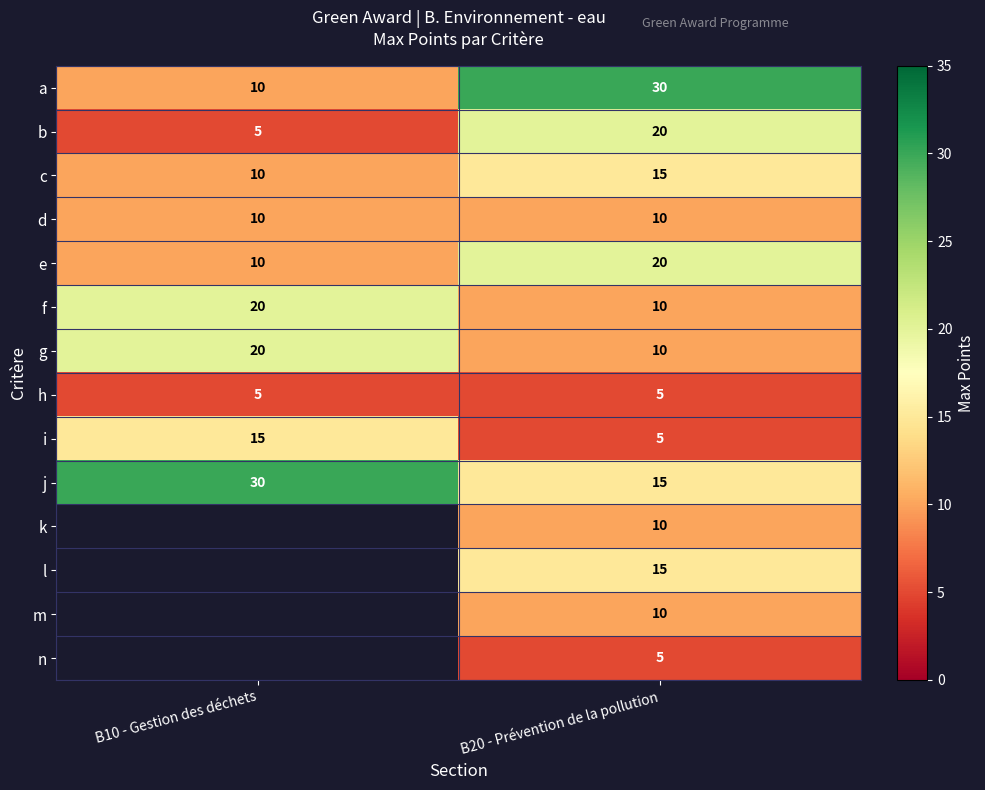

Is the value of m at B20 - Prévention de la pollution greater than the value of i at B20 - Prévention de la pollution?

Yes